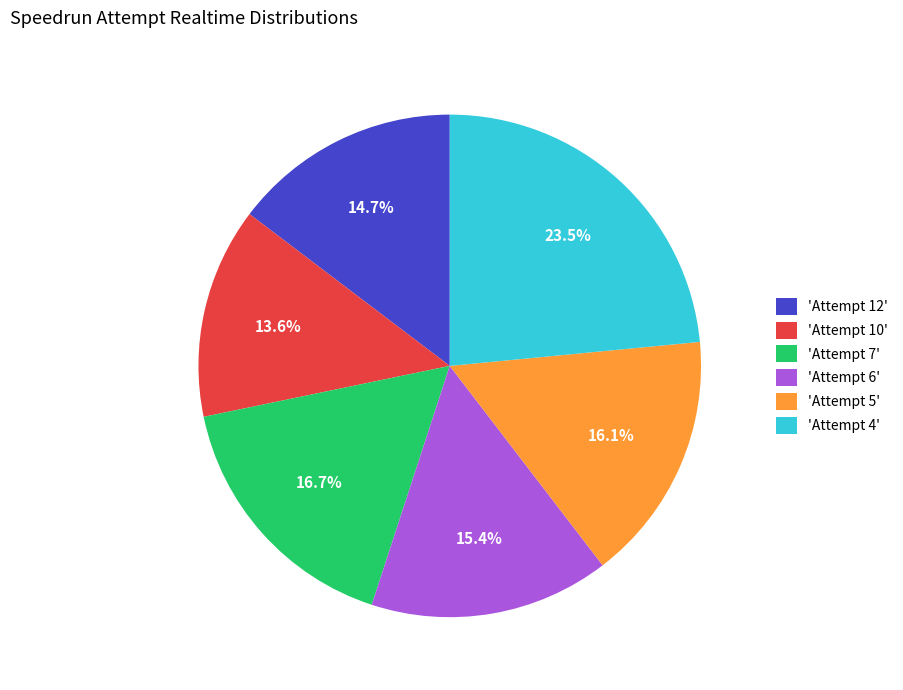

Rank the categories by value from lowest to highest.

'Attempt 10', 'Attempt 12', 'Attempt 6', 'Attempt 5', 'Attempt 7', 'Attempt 4'